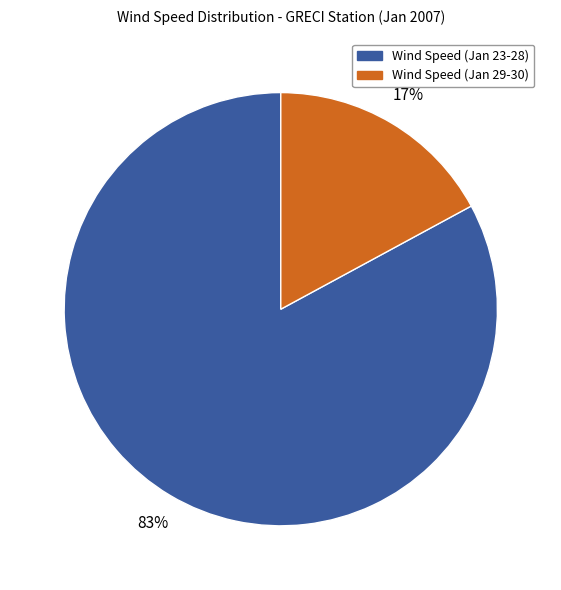

Is it true that Wind Speed (Jan 29-30) is 27% of the pie?

False